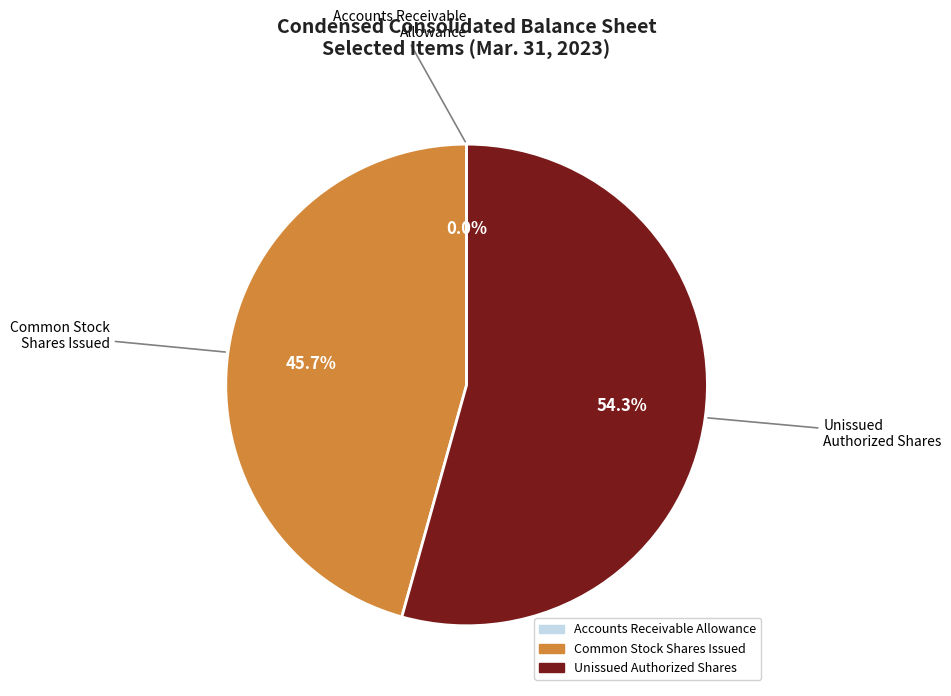

Does any single category account for the majority?

Yes